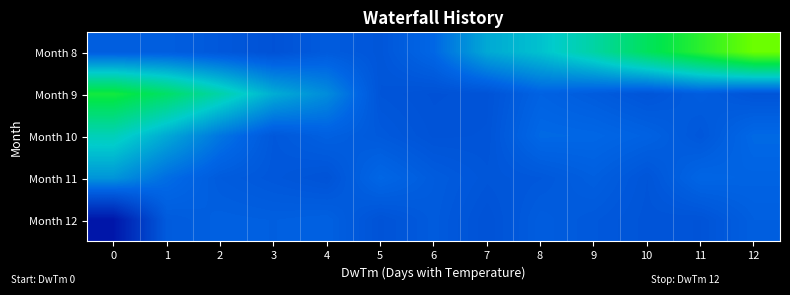

Reading left to right, list all the values displayed in this chart.

Month 8: 0=0.1	1=0.1	2=-0.4	3=-0.9	4=-0.1	5=-0.6	6=0.8	7=4.2	8=5.5	9=7.6	10=10.6	11=13.1	12=16.0
Month 9: 0=12.1	1=10.2	2=7.4	3=4.4	4=2.7	5=-0.7	6=-1.0	7=-0.8	8=0.4	9=-0.1	10=-0.7	11=0.0	12=-0.7
Month 10: 0=6.8	1=4.2	2=1.6	3=-0.4	4=0.3	5=-0.3	6=-0.8	7=-0.8	8=0.9	9=0.8	10=0.4	11=-0.5	12=0.9
Month 11: 0=3.2	1=1.1	2=-0.1	3=-0.5	4=-0.8	5=0.8	6=-0.1	7=-0.6	8=-0.4	9=0.2	10=-0.6	11=0.7	12=0.5
Month 12: 0=-6.0	1=-0.1	2=0.3	3=0.2	4=0.3	5=-0.8	6=-0.2	7=-0.9	8=-0.0	9=-0.3	10=-0.7	11=-0.8	12=0.2